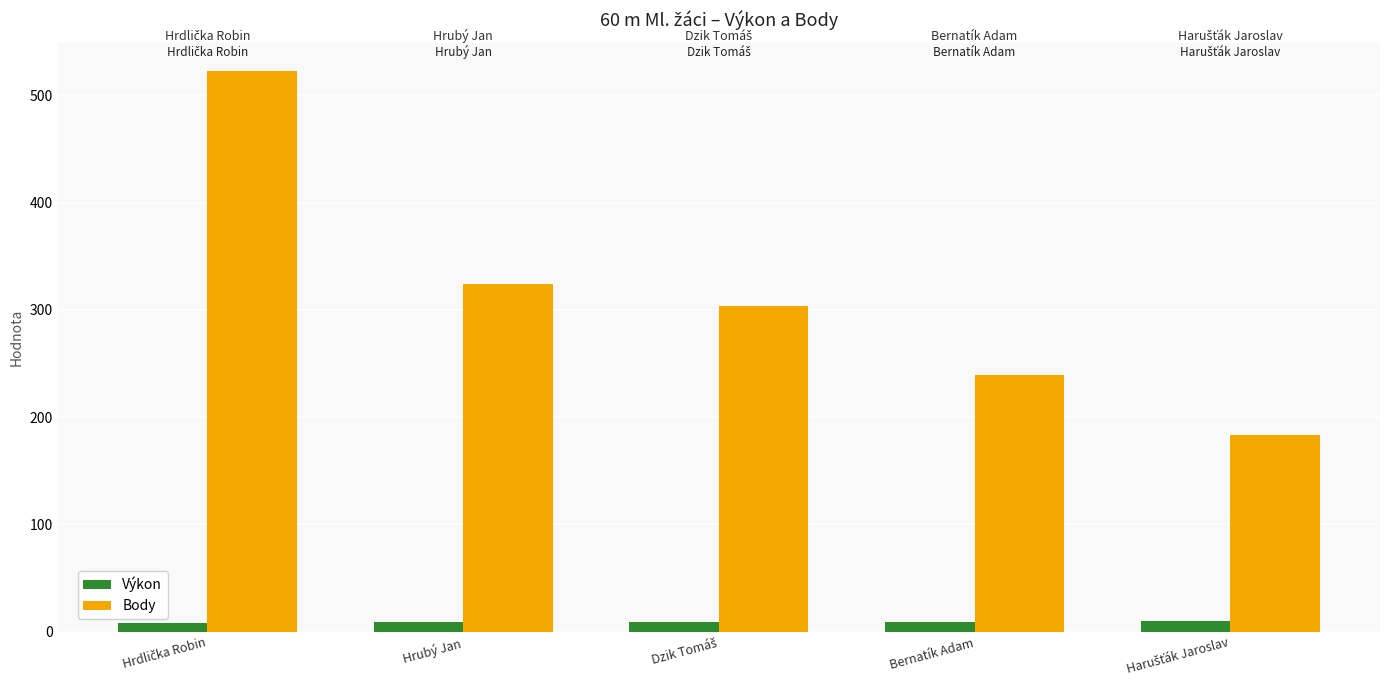

List the series in order of their overall mean, lowest first.

Výkon, Body